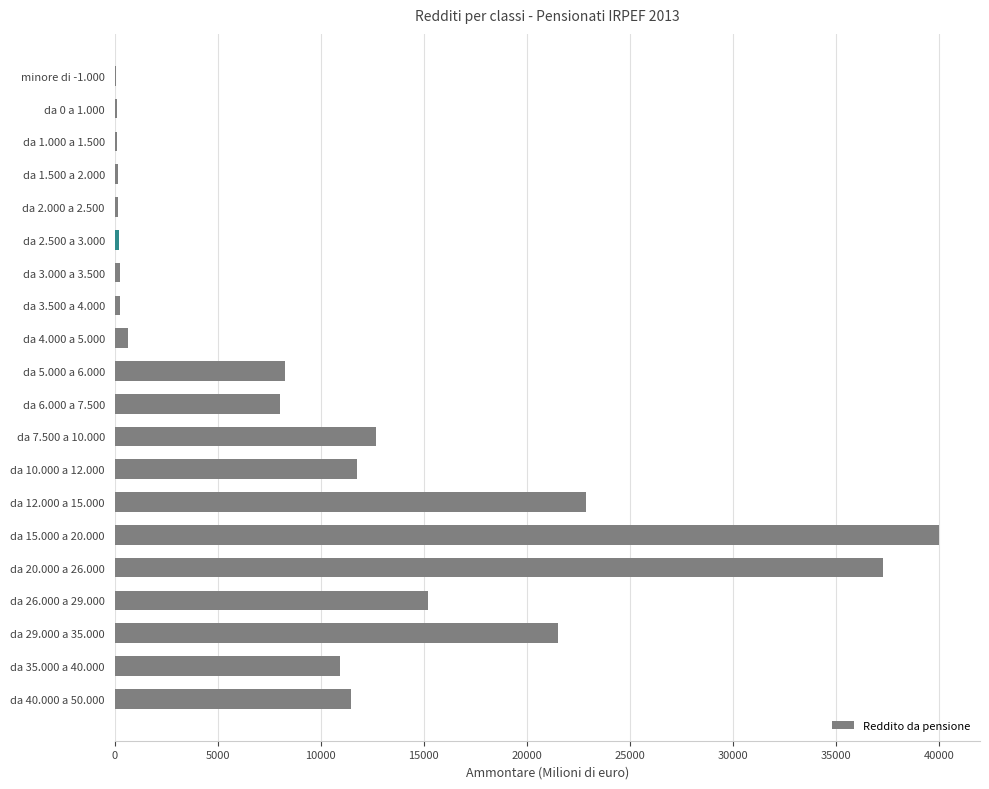

Are the bars grouped side by side (vs. stacked)?

No